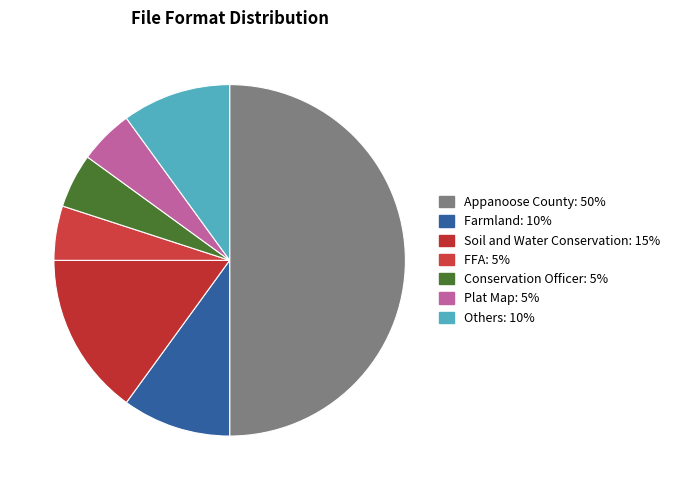

How many slices are in this pie chart?

7